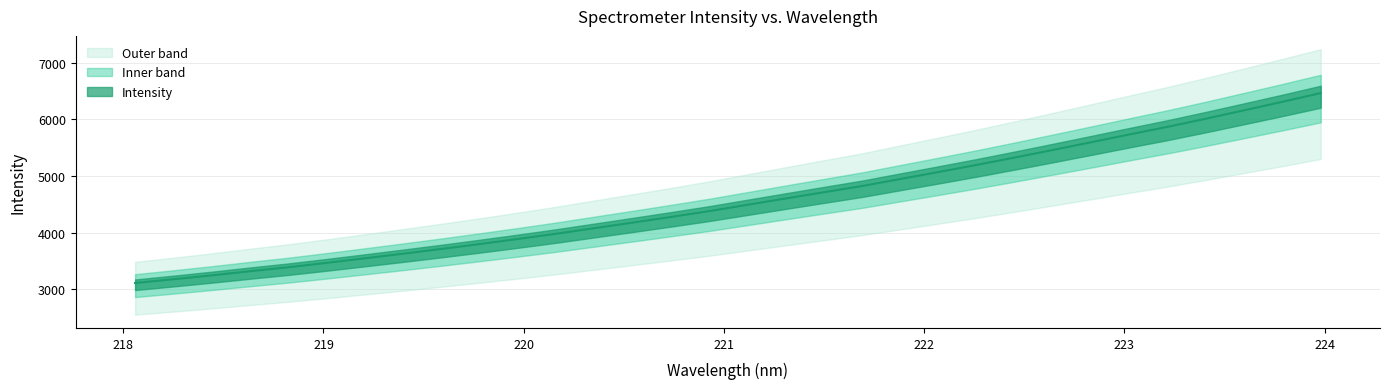

What is the difference between the maximum and minimum values?

3356.3